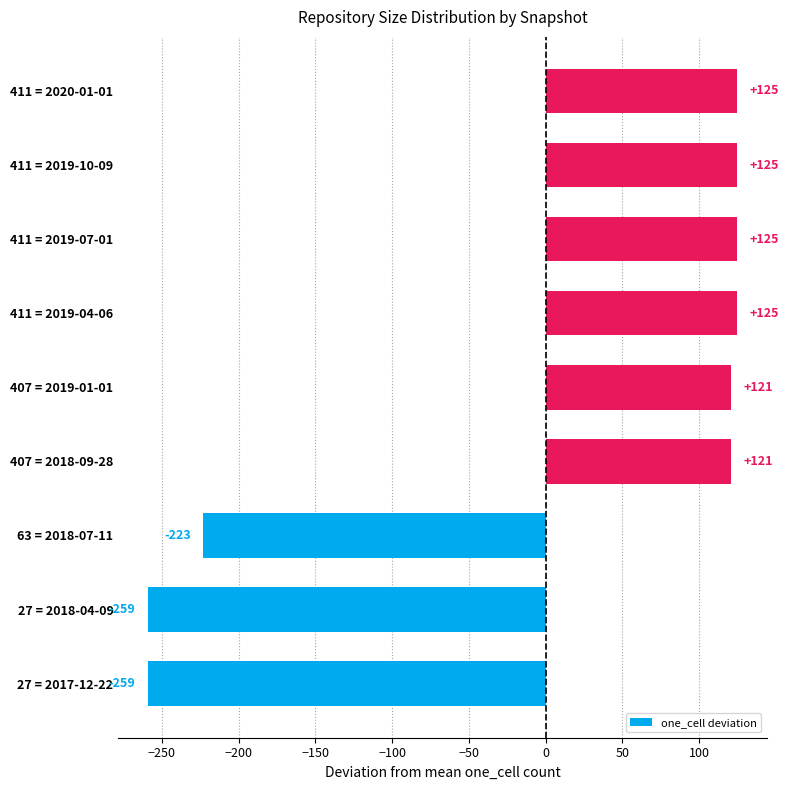

Where is the data nearest to the value -67?

63 = 2018-07-11